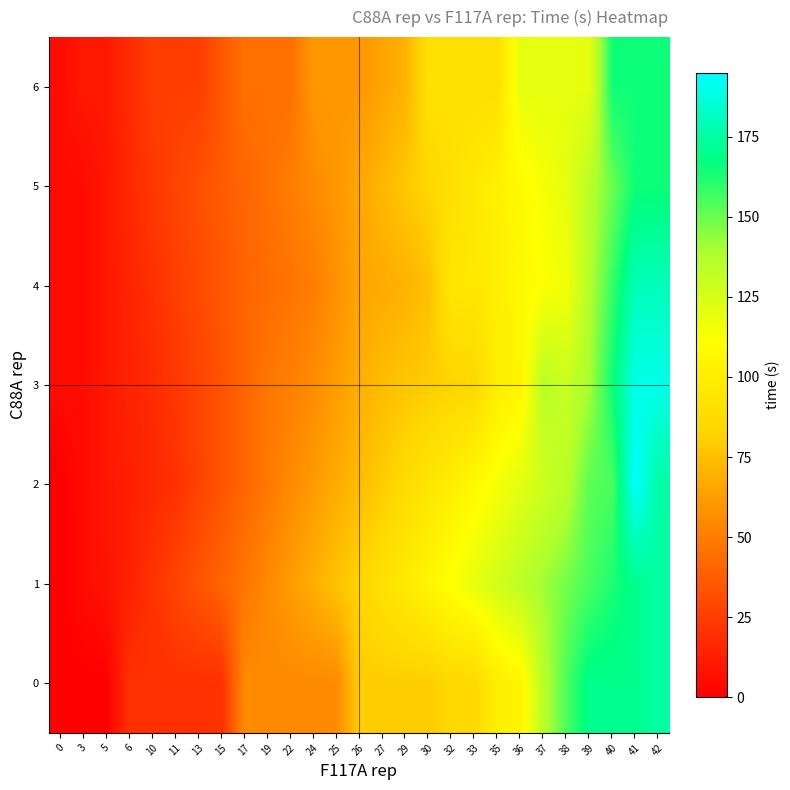

How many categories are shown in the chart?

27